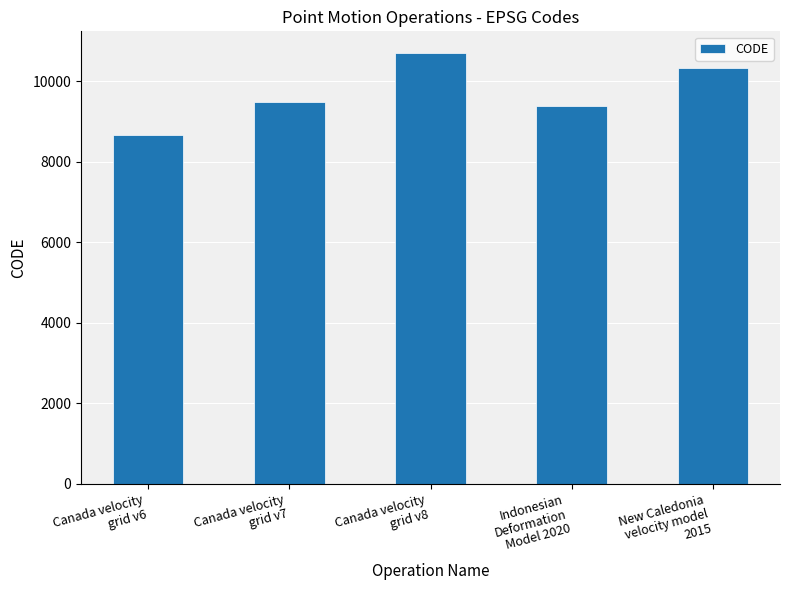

Reading left to right, transcribe all the data shown in this chart.

Canada velocity
grid v6=8676	Canada velocity
grid v7=9483	Canada velocity
grid v8=10707	Indonesian
Deformation
Model 2020=9375	New Caledonia
velocity model
2015=10323